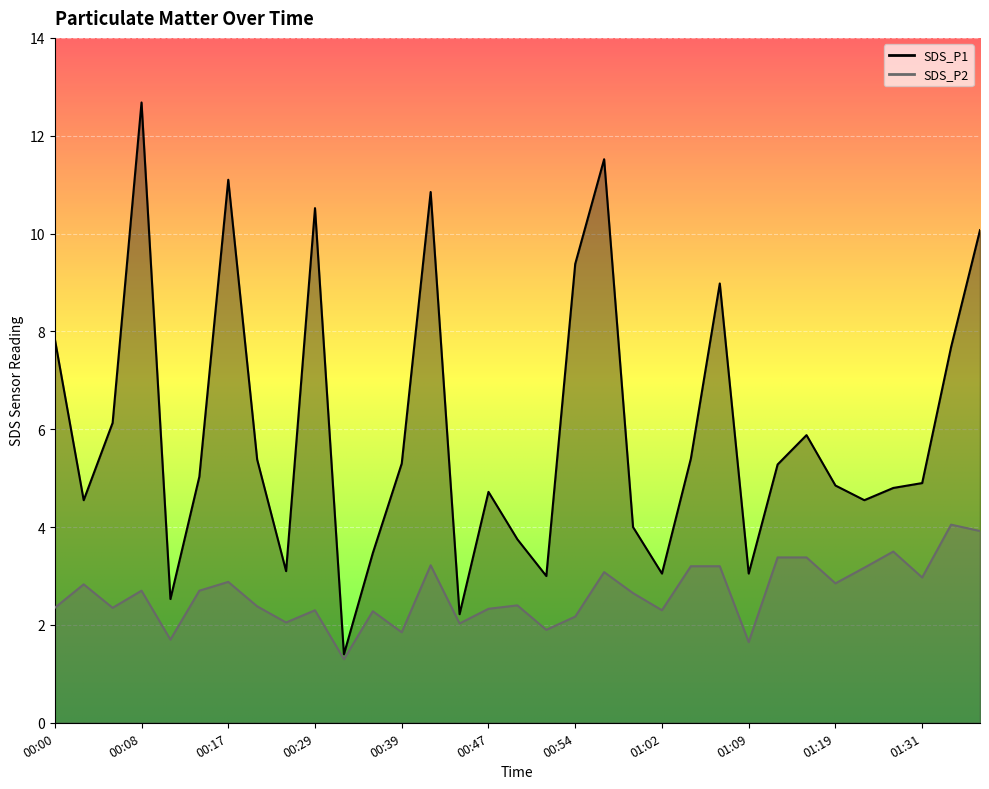

How many interior local valleys does the SDS_P1 series have?

9